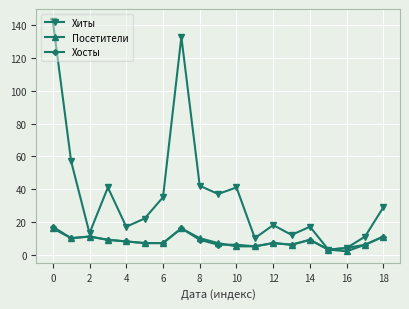

In Хиты, how many points are higher than both neighbors (excluding endpoints)?

5